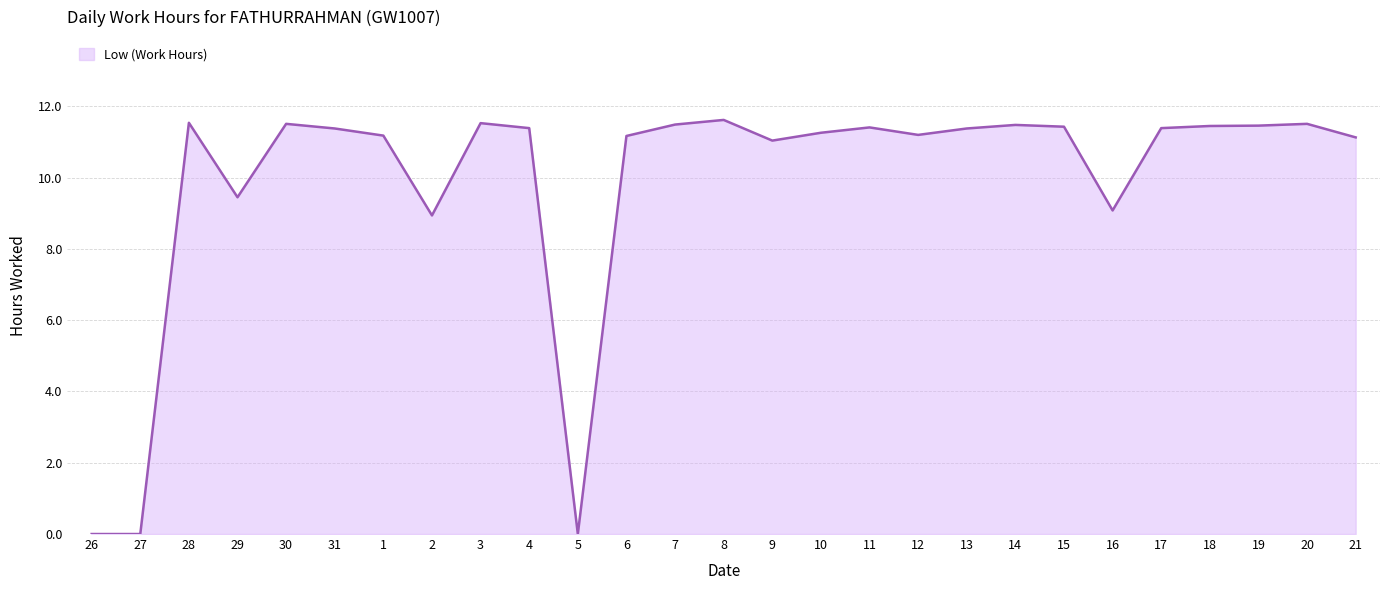

Approximately how many times larger is the value at 12 compared to 13?

1.0